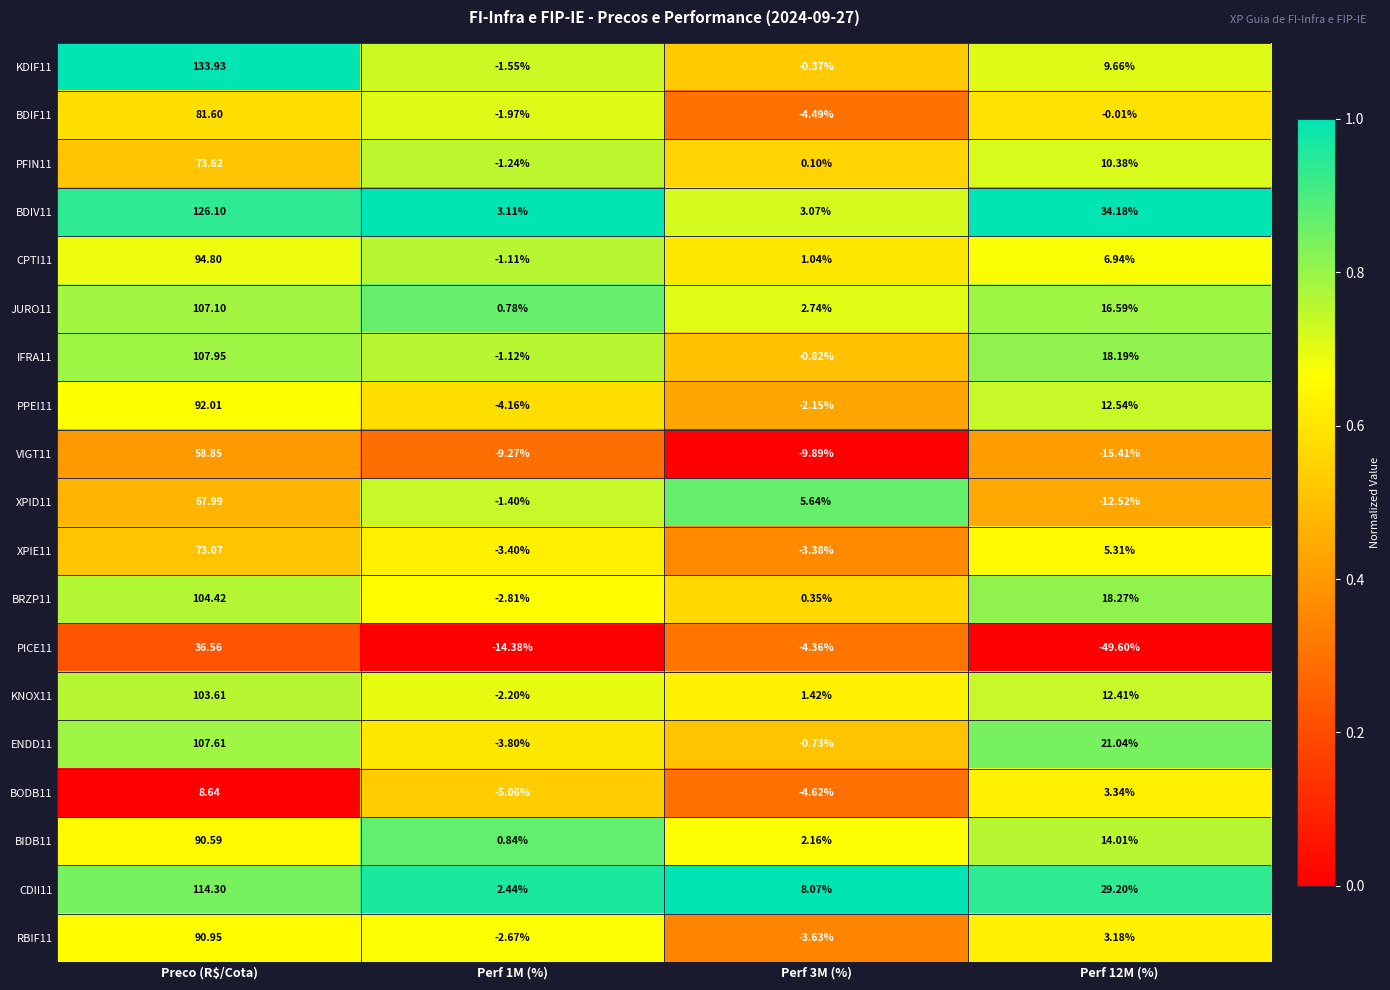

At which category is the sum across all series the highest?

Preco (R$/Cota)